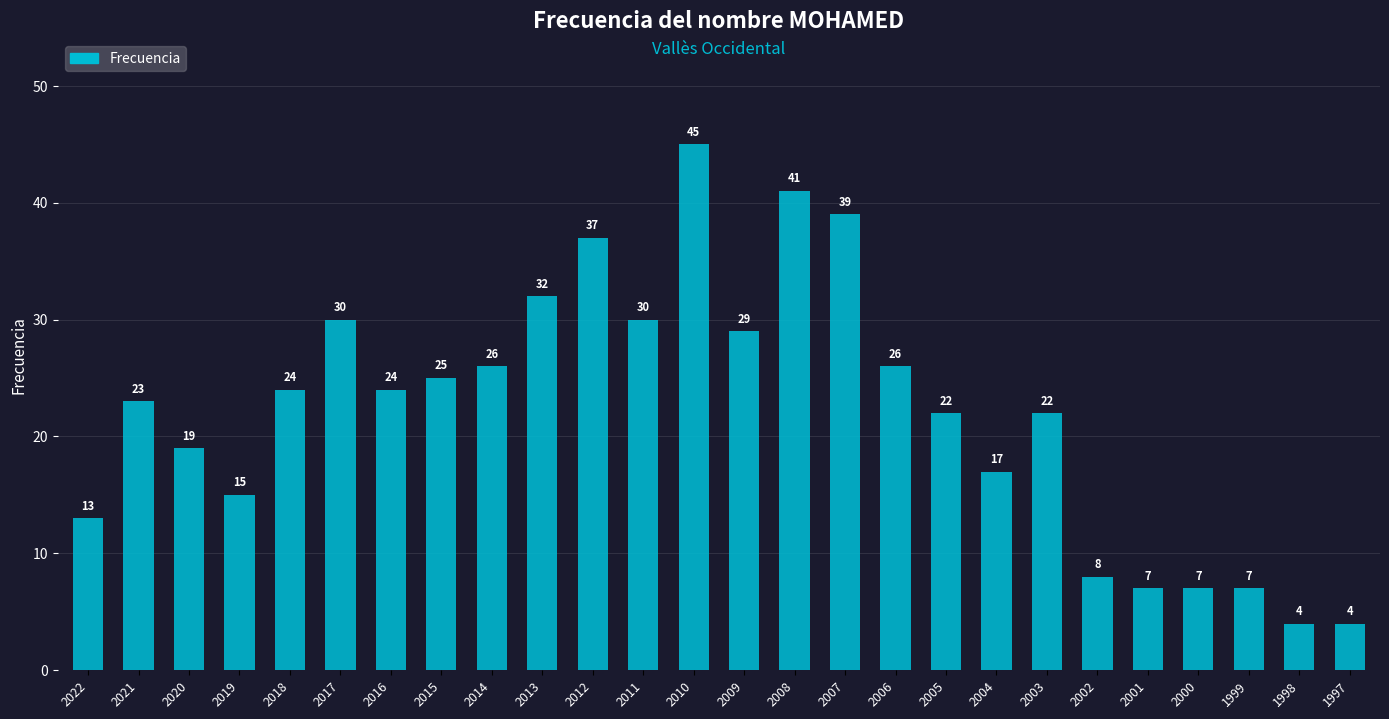

What is the greatest value displayed?

45